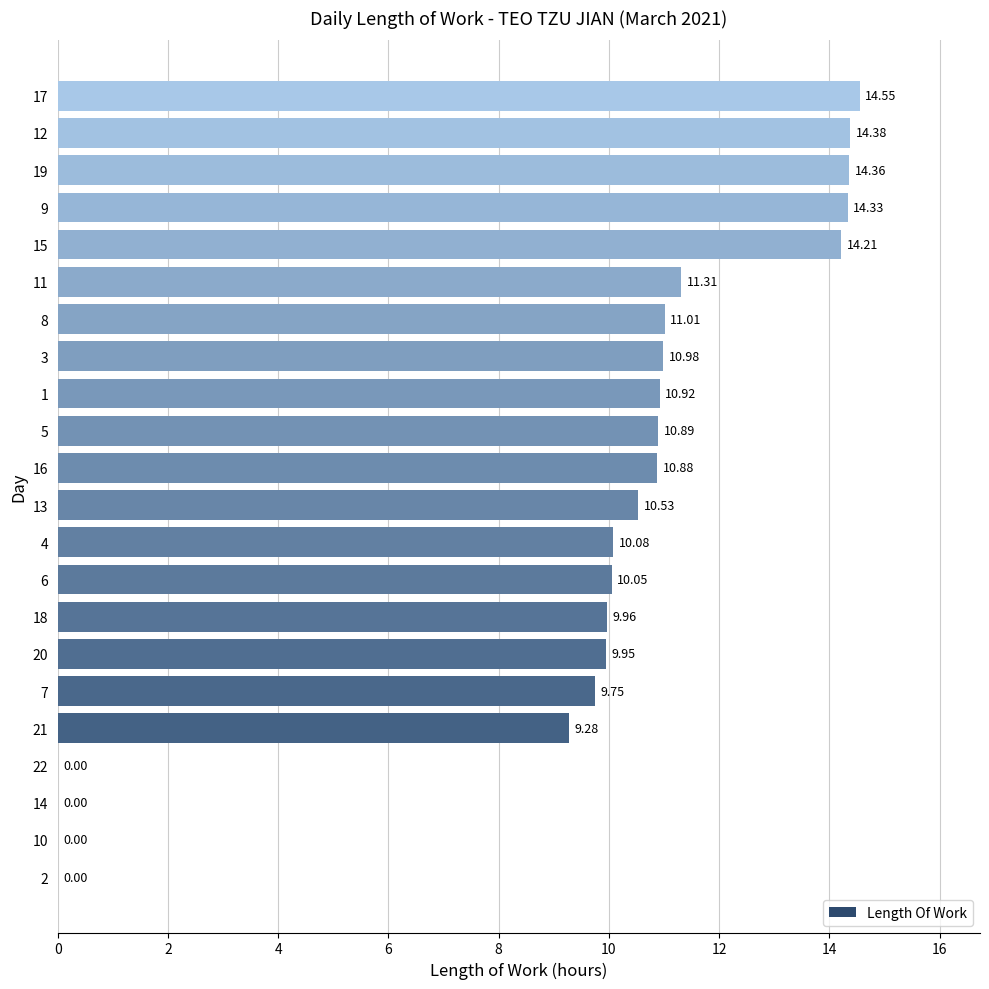

What is the average value?

9.4